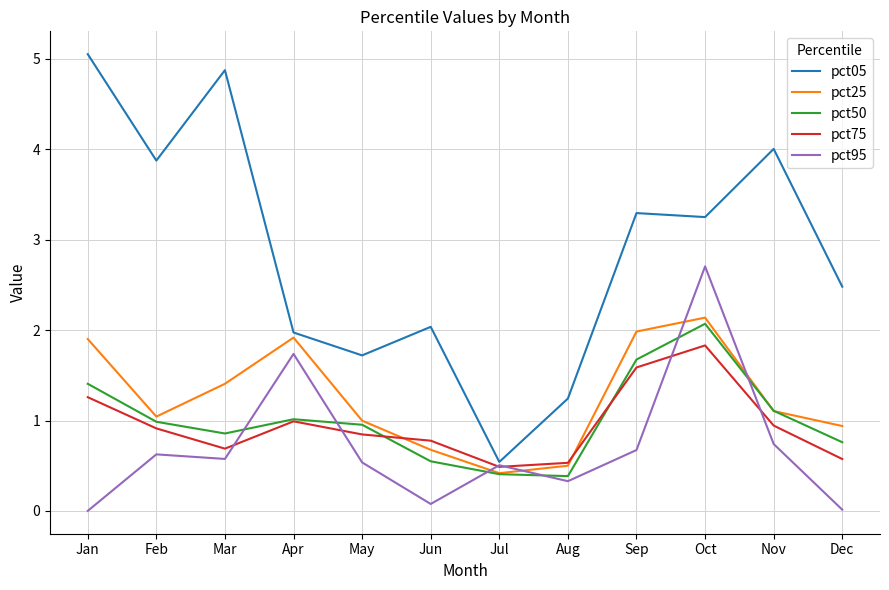

Which category has the highest value across all series?

Jan